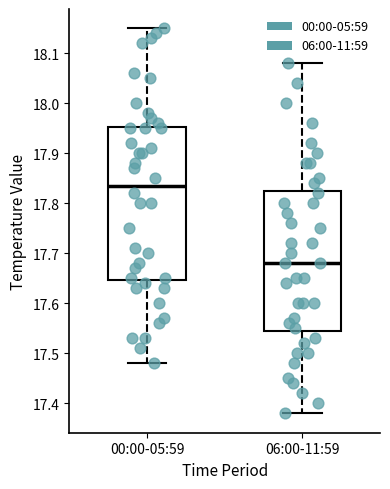

Reading left to right, transcribe this box plot: for each box, give where its median line is, the range the box spans, and where its two whiskers end, as read against the y-axis. The values are not printed on the chart, so give them approximately, as read against the axis.

00:00-05:59: median 17.84, box 17.65 to 17.95, whiskers 17.48 to 18.15
06:00-11:59: median 17.68, box 17.55 to 17.83, whiskers 17.38 to 18.08